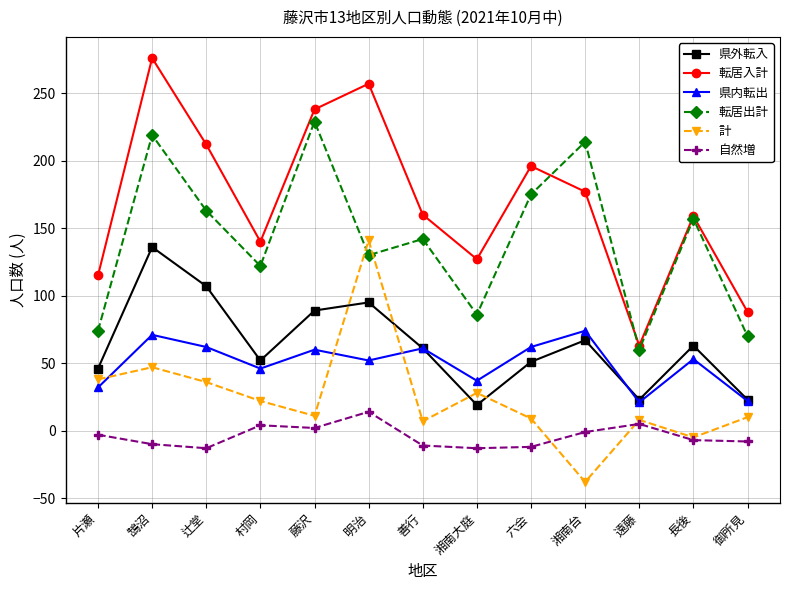

How many lines are shown in the chart?

6